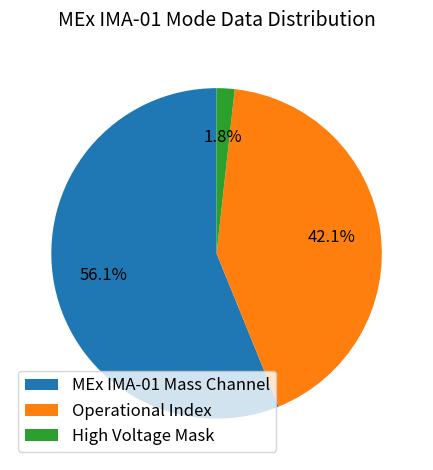

What percentage is the High Voltage Mask slice, to the nearest percent?

2%